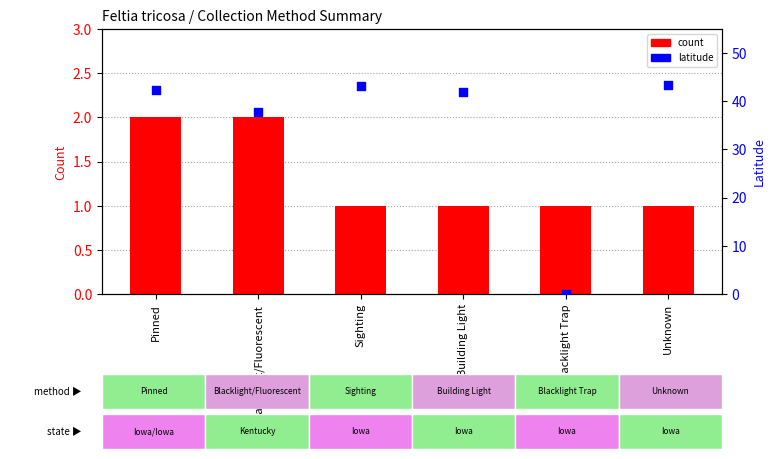

Which series has the largest total across all categories?

latitude